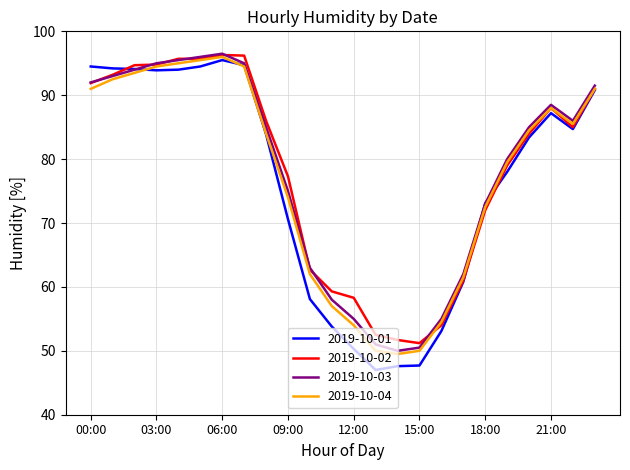

What is the greatest value displayed?

96.5